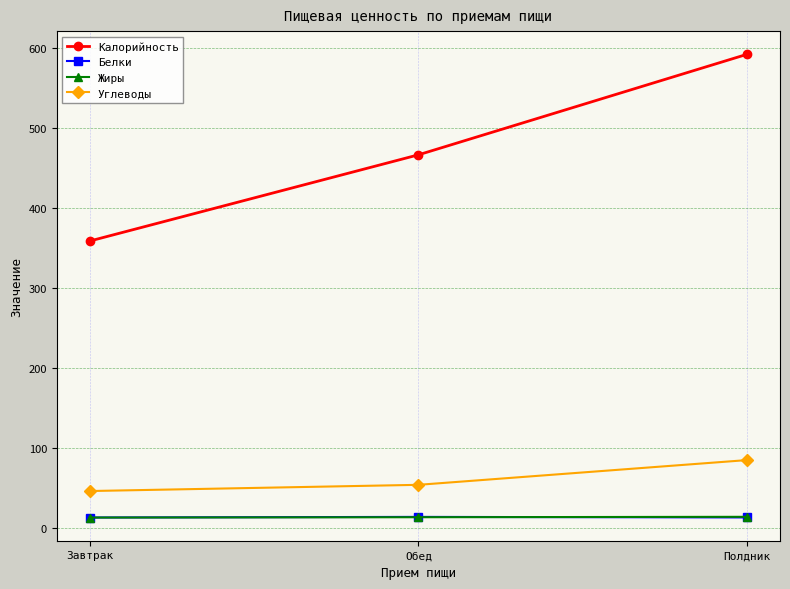

What is the difference between the Калорийность values at Полдник and Обед?

125.6